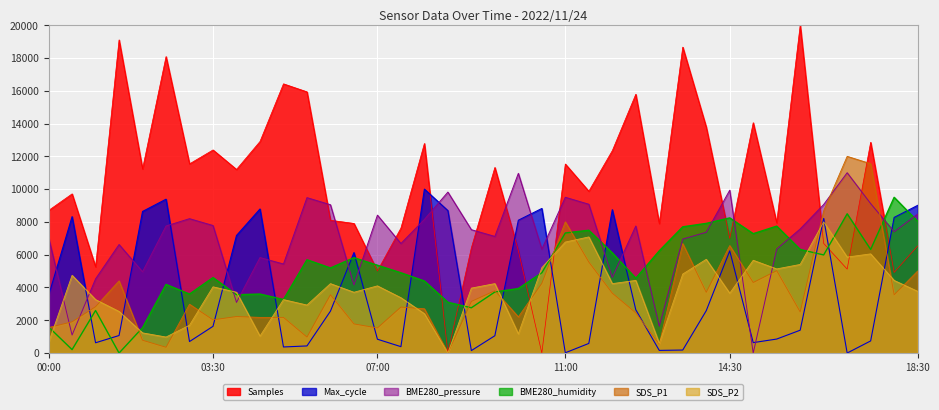

Which series ends up on top after the final intersection of BME280_humidity and SDS_P1?

BME280_humidity